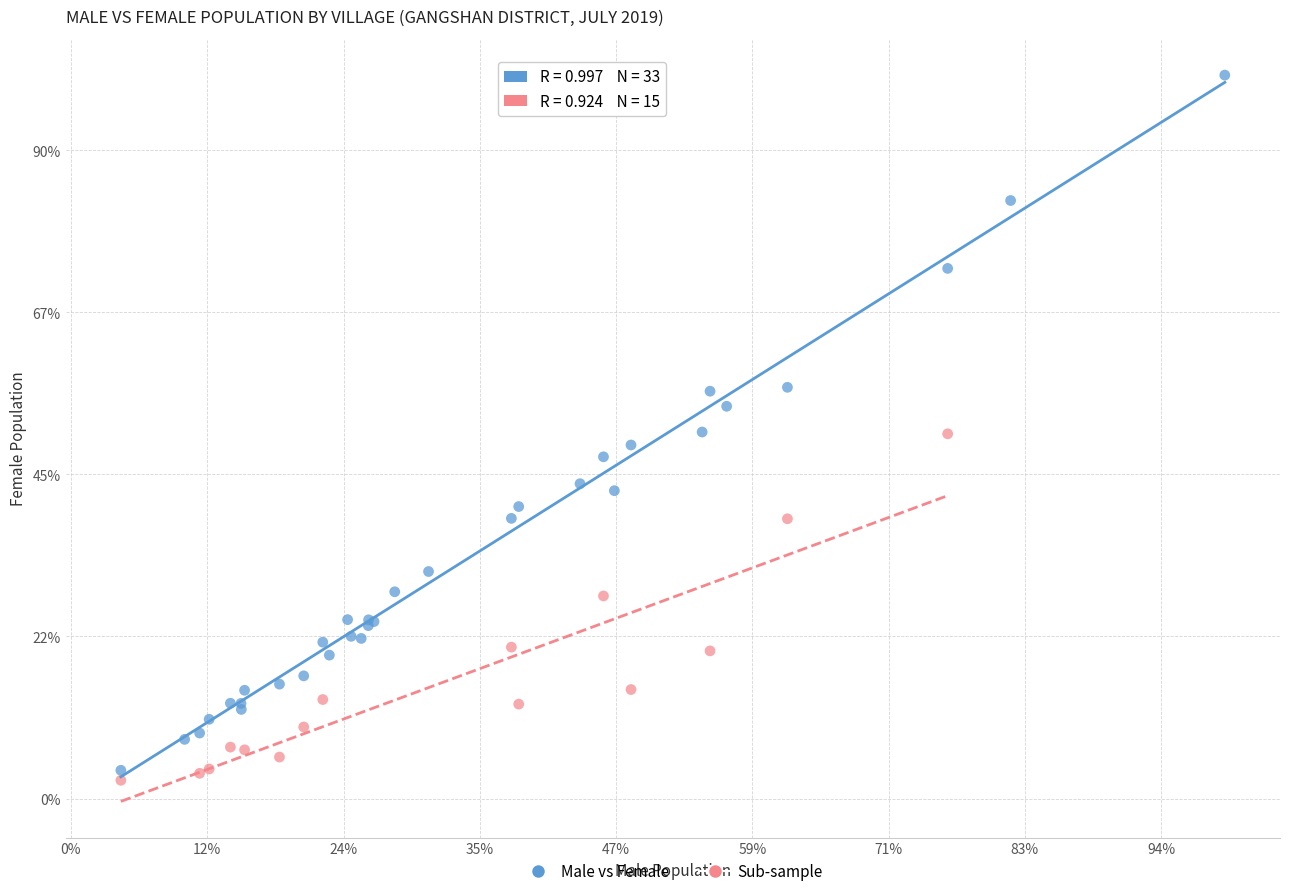

What are all the series names shown in the legend?

Male vs Female, Sub-sample